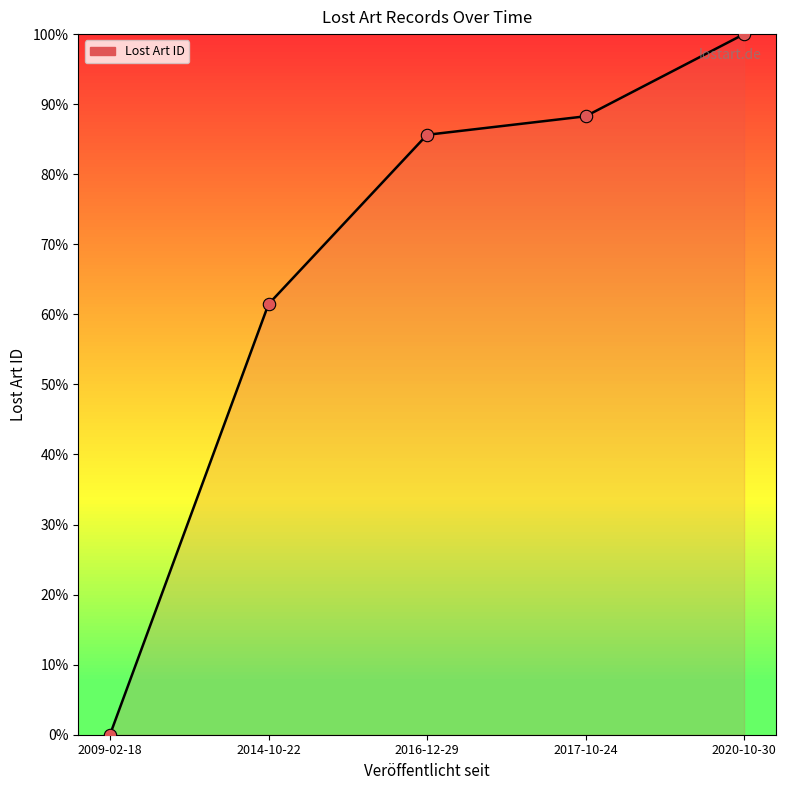

Between 2020-10-30 and 2014-10-22, which is larger?

2020-10-30